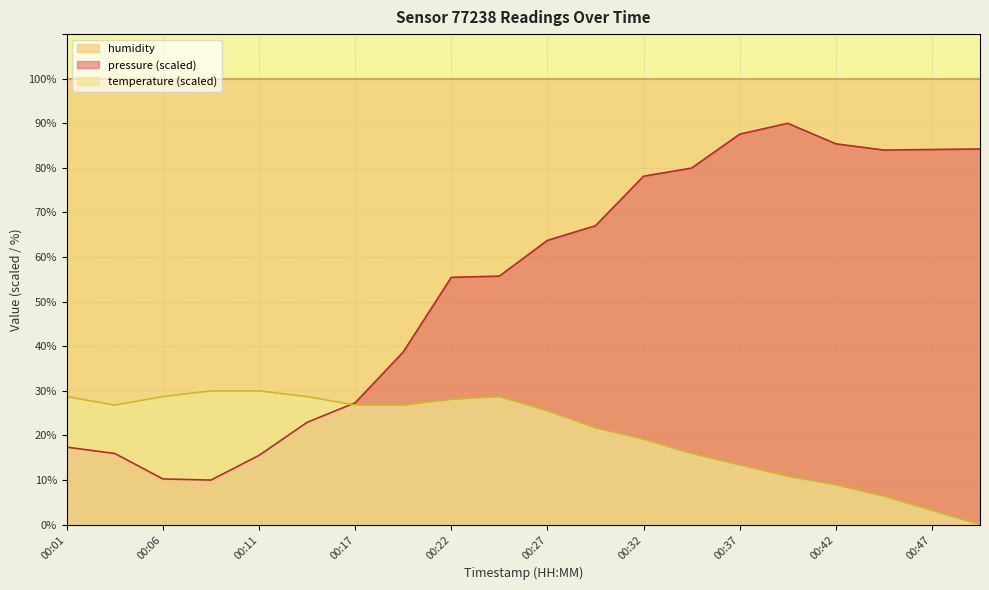

Where is the first local minimum for pressure?

00:09